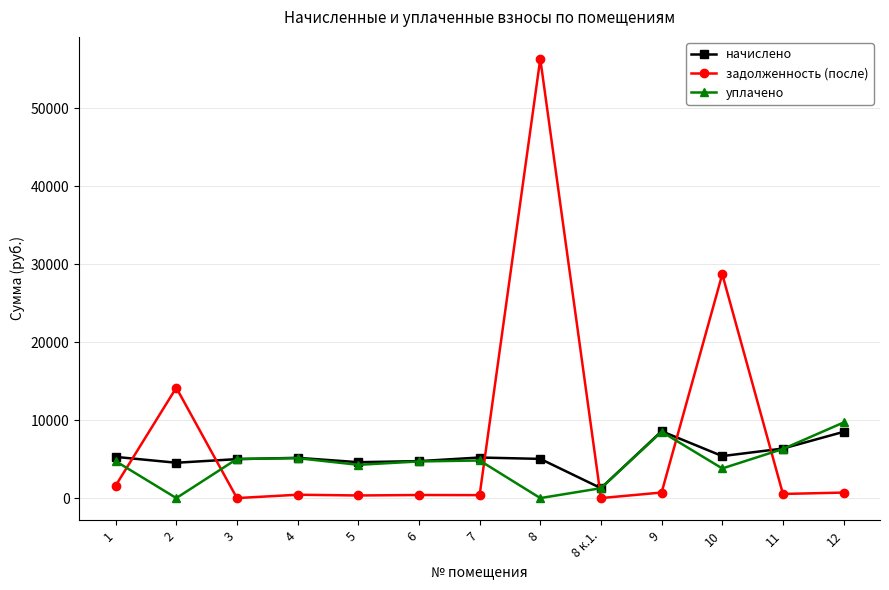

What is the total value across all series at 9?

17792.5